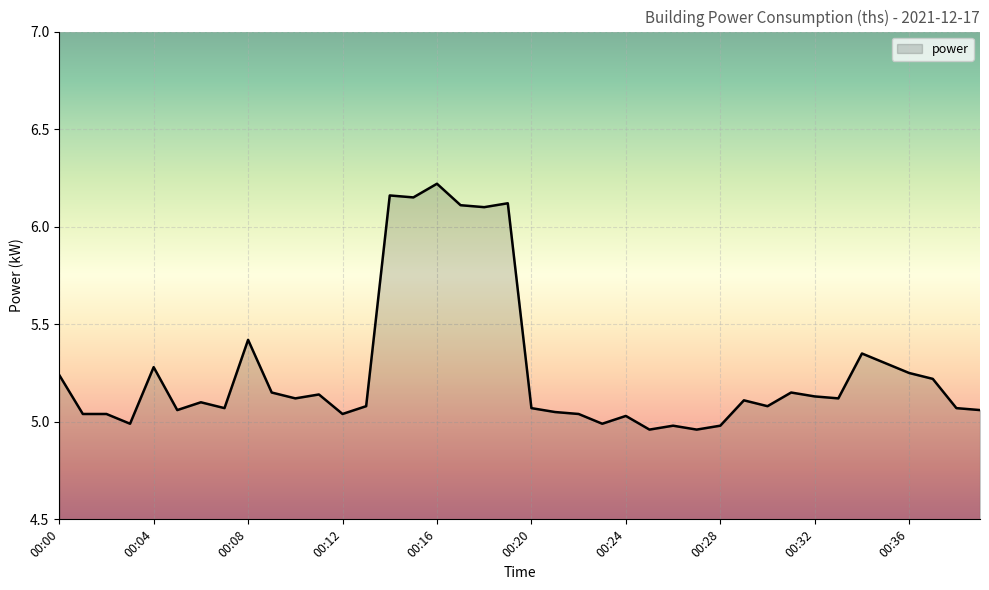

Does the chart display data point markers on the line(s)?

No